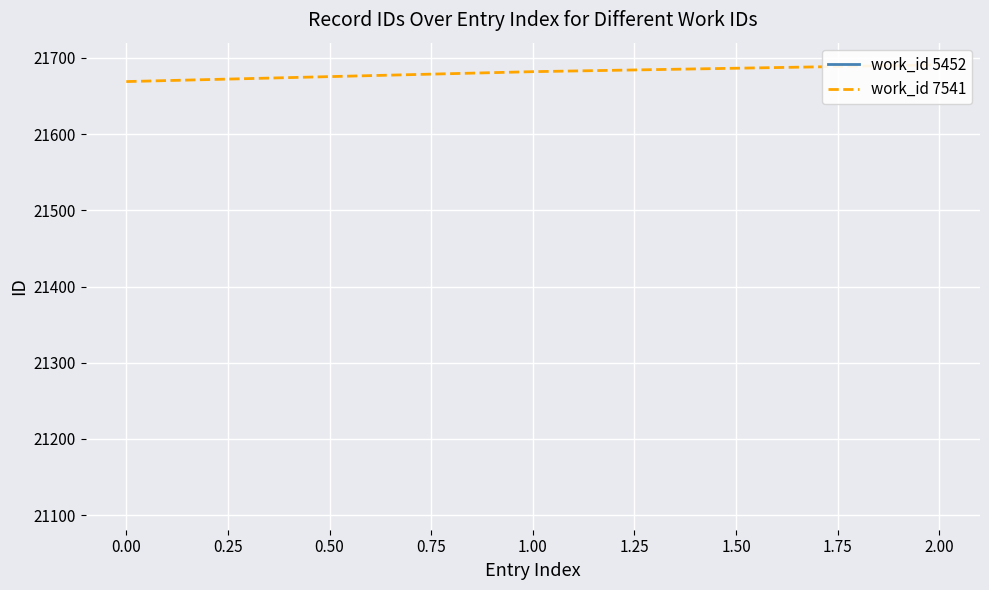

What is the sum of all values?

65042